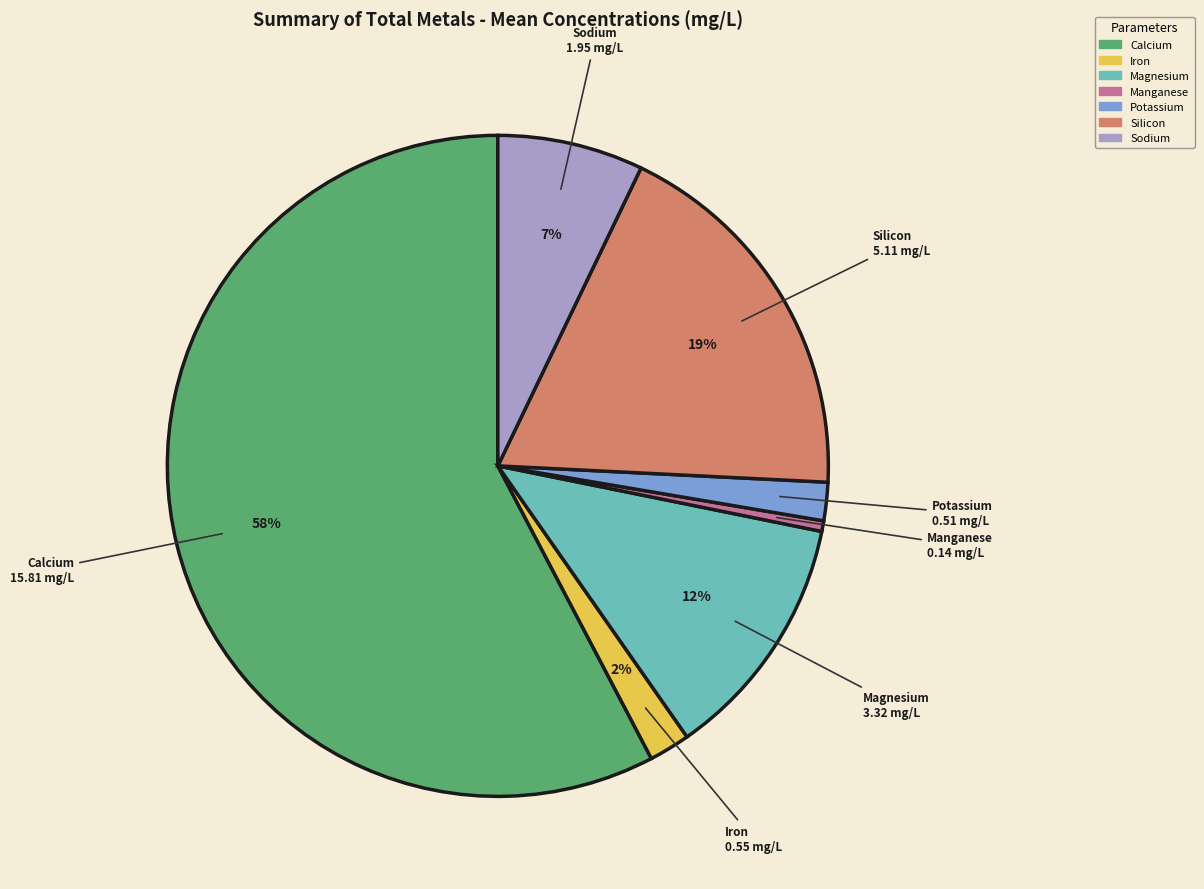

Which category accounts for the majority?

Calcium